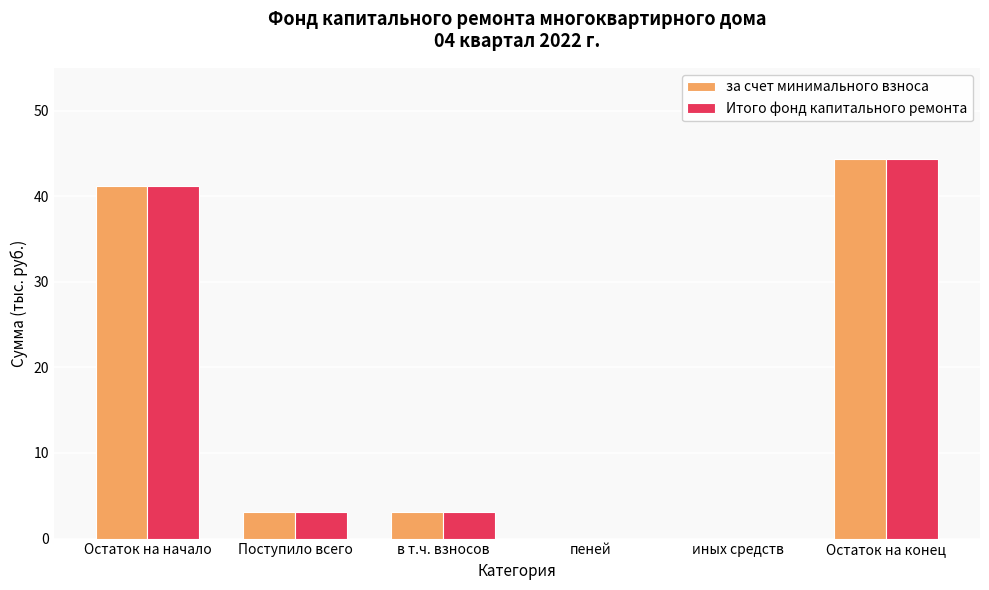

True or false: Итого фонд капитального ремонта has a value of 44.4 at Остаток на конец.

True